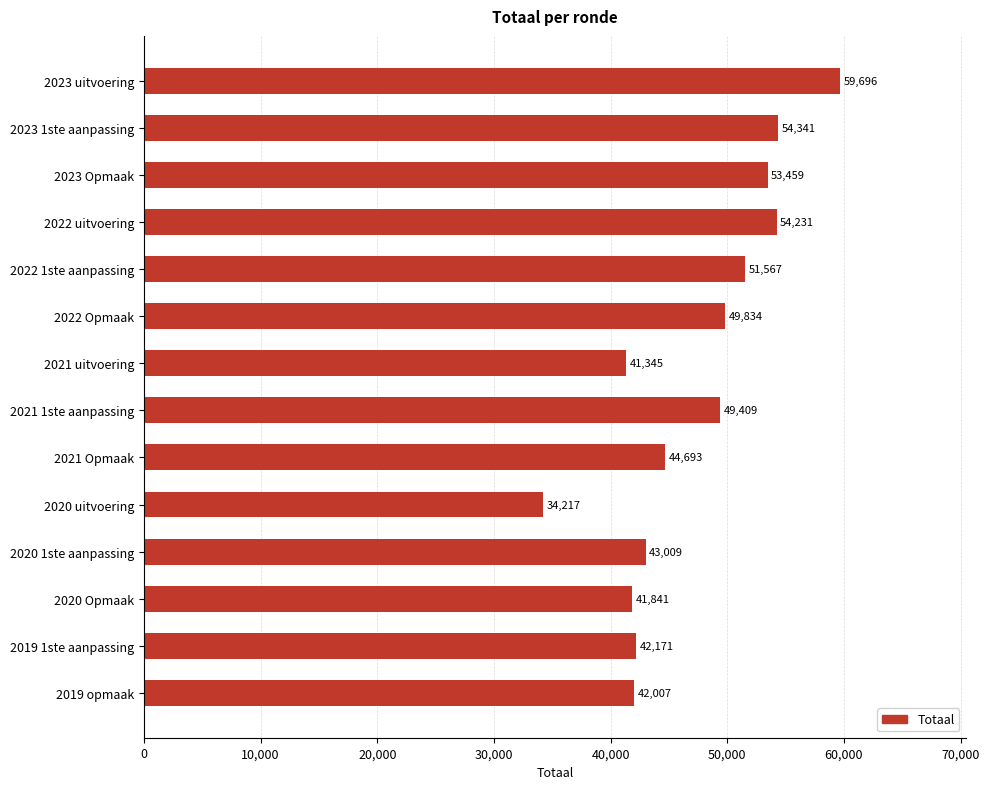

What is the sum of all values?

661820